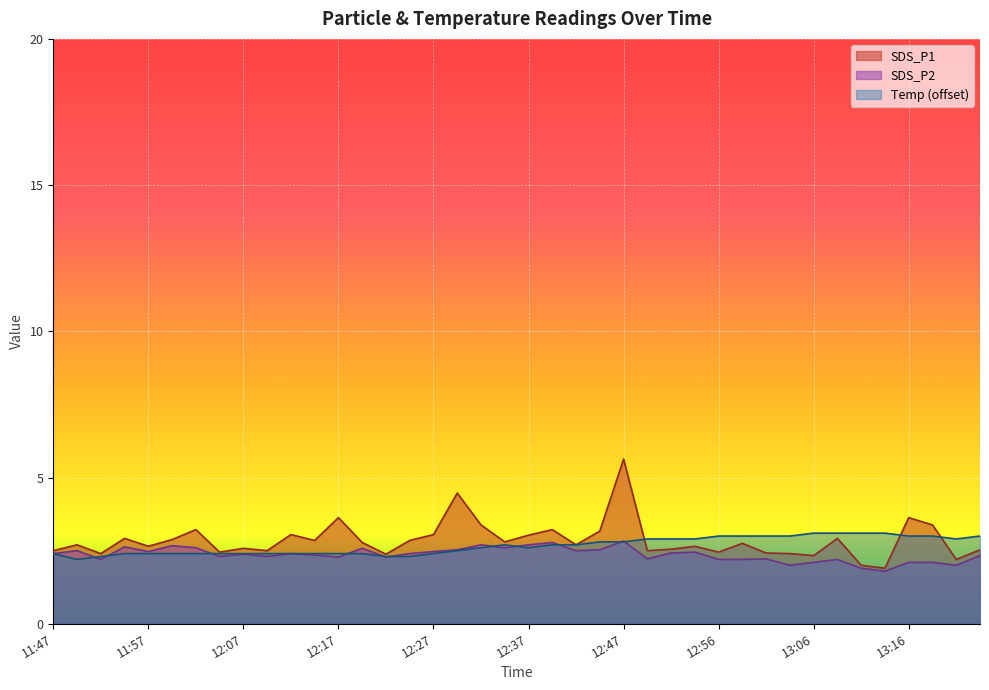

What is the label of the 16th point from the left?

12:25